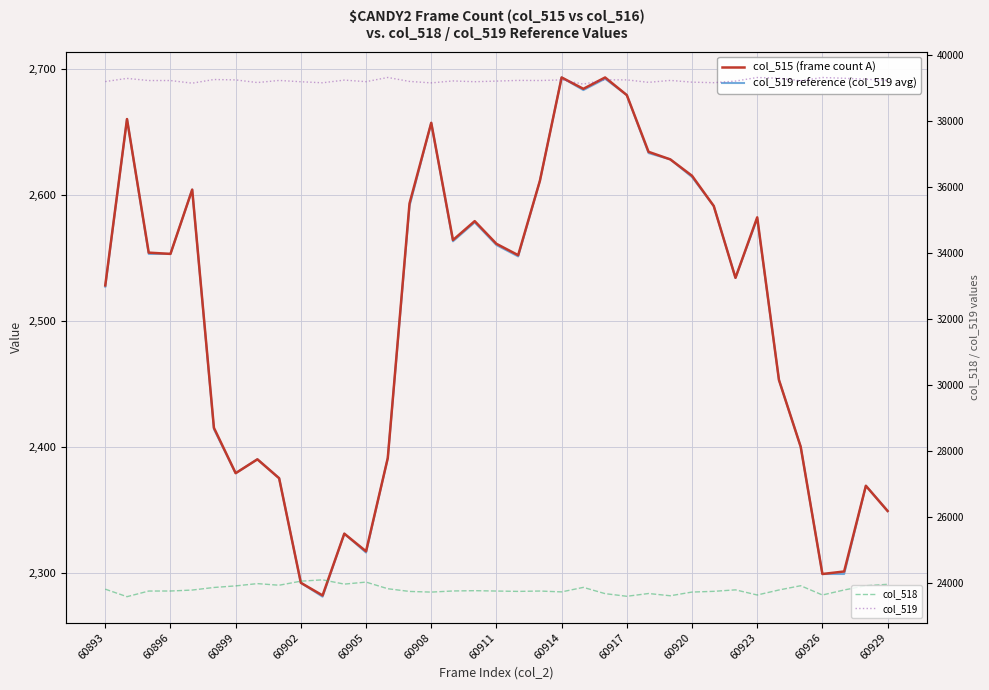

Is it true that col_518 equals 23915 at 35?

True